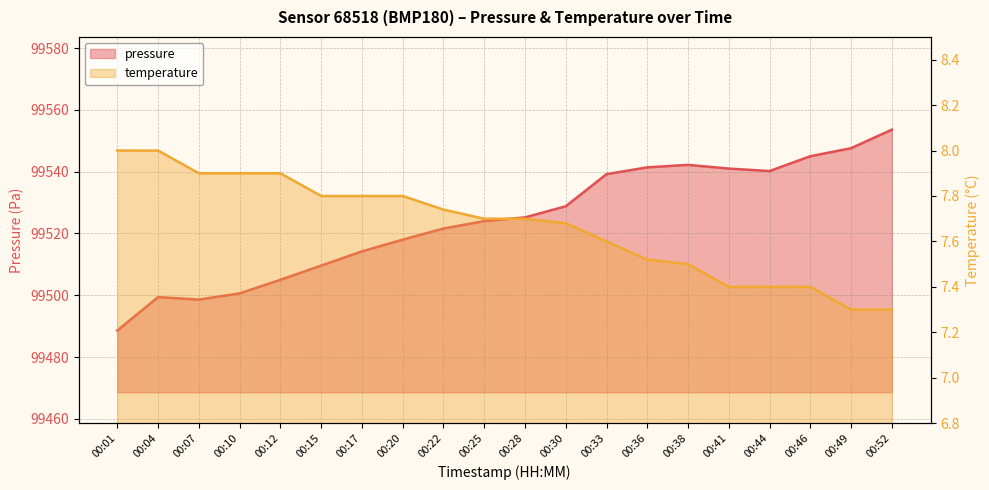

Is it true that pressure equals 99553.6 at 00:52?

True